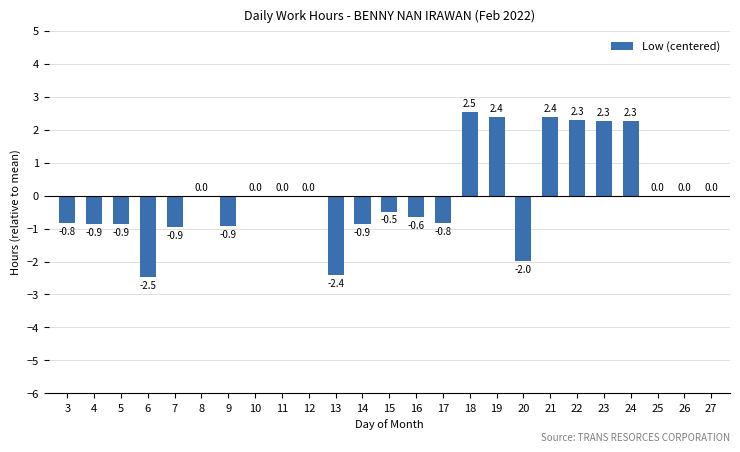

How many distinct data groups are displayed?

1